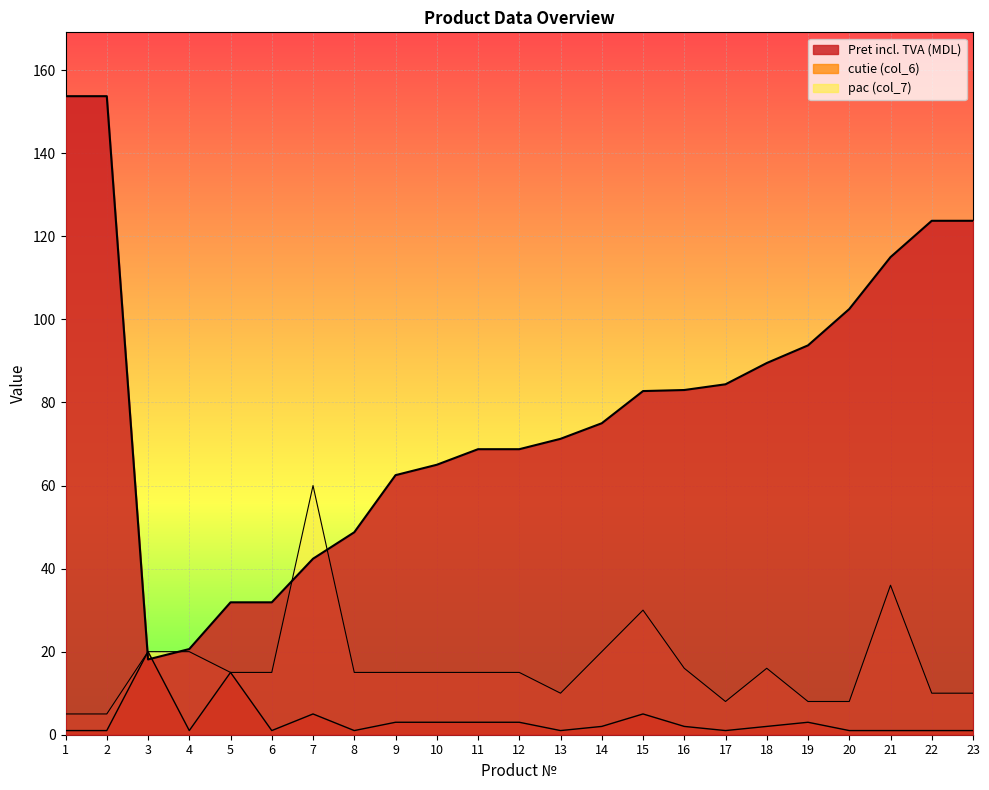

Reading right to left, transcribe all the data shown in this chart.

Pret incl. TVA (MDL): 123.8	123.8	115.0	102.5	93.8	89.5	84.4	83.0	82.8	75.0	71.2	68.8	68.8	65.0	62.5	48.8	42.4	31.9	31.9	20.6	18.1	153.8	153.8
cutie (col_6): 1.0	1.0	1.0	1.0	3.0	2.0	1.0	2.0	5.0	2.0	1.0	3.0	3.0	3.0	3.0	1.0	5.0	1.0	15.0	1.0	20.0	1.0	1.0
pac (col_7): 10.0	10.0	36.0	8.0	8.0	16.0	8.0	16.0	30.0	20.0	10.0	15.0	15.0	15.0	15.0	15.0	60.0	15.0	15.0	20.0	20.0	5.0	5.0